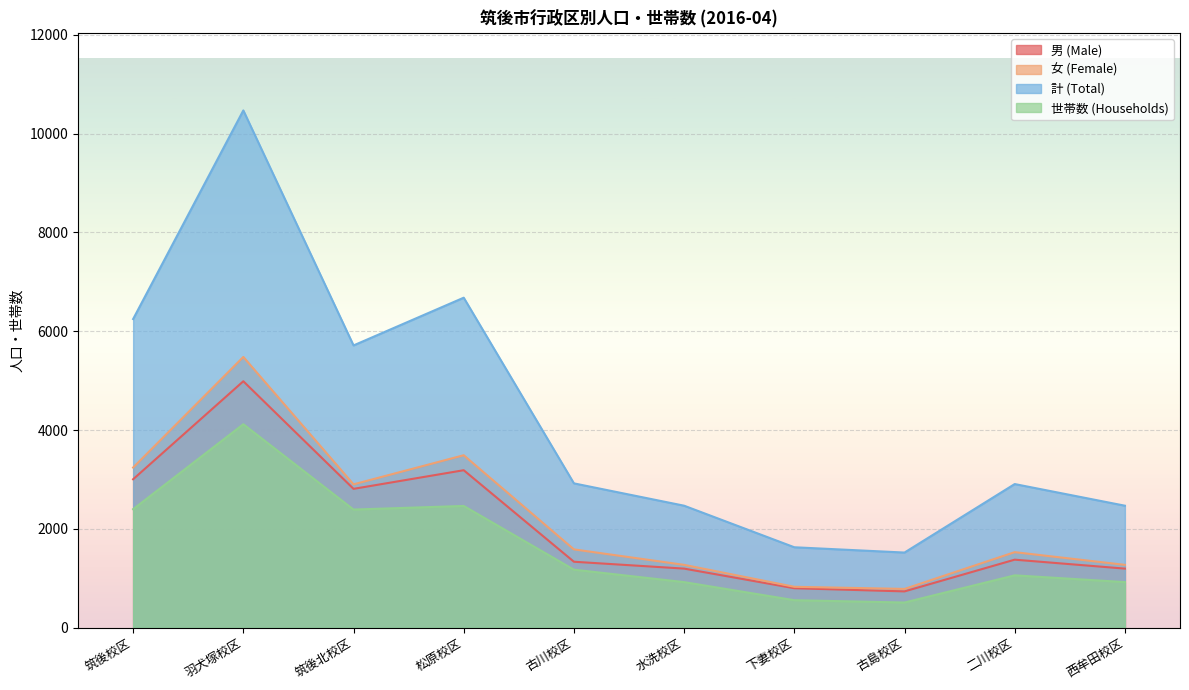

Where does the 女 (Female) series first go above 1586?

筑後校区